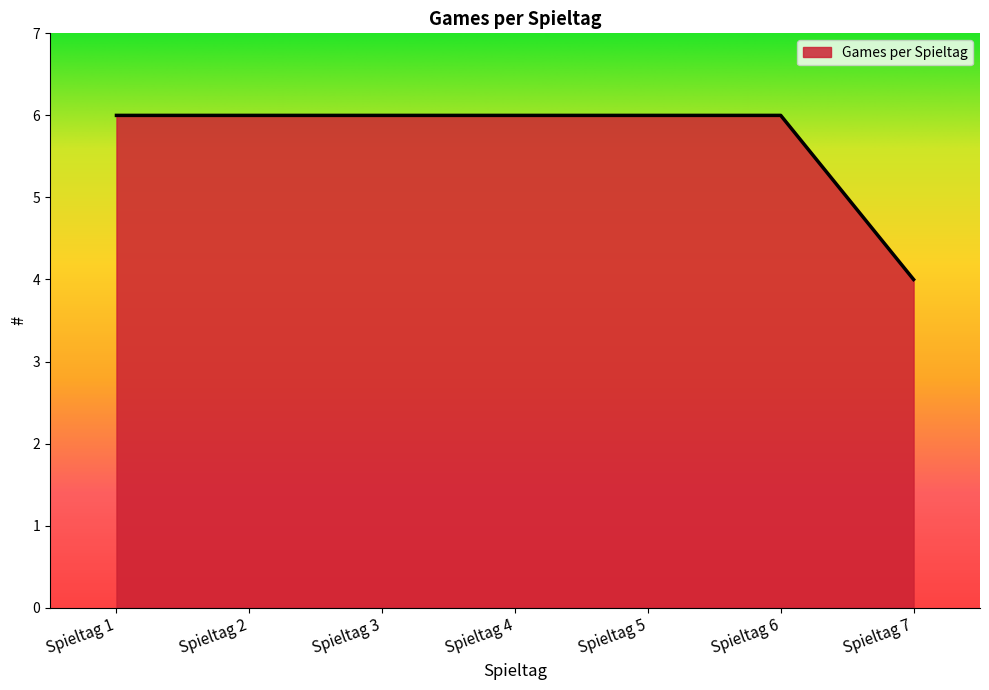

At which category does the chart reach its minimum across all series?

Spieltag 7